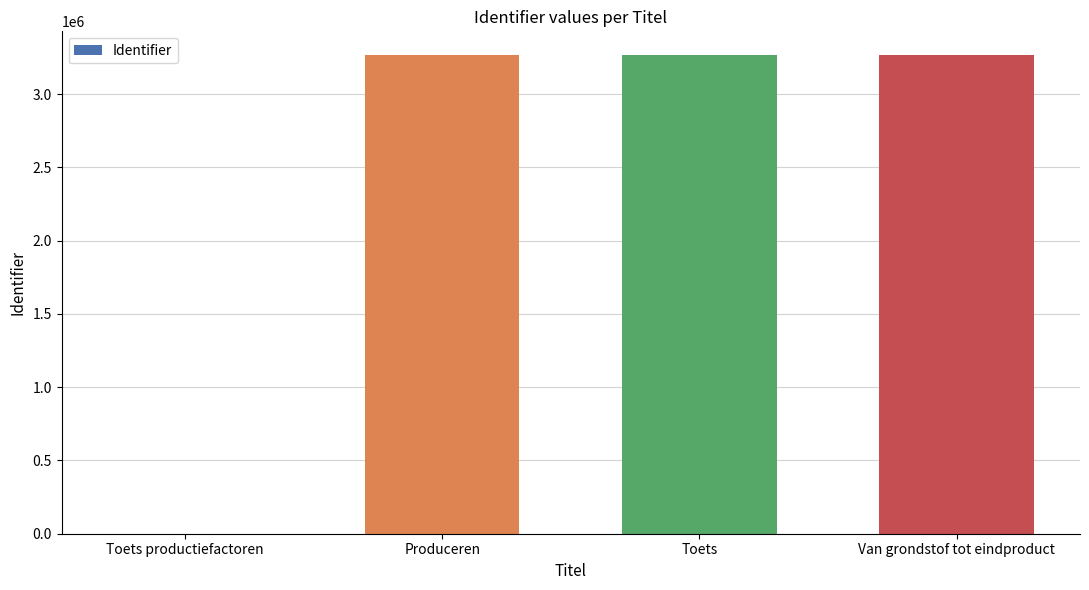

Between Toets productiefactoren and Van grondstof tot eindproduct, which is larger?

Van grondstof tot eindproduct